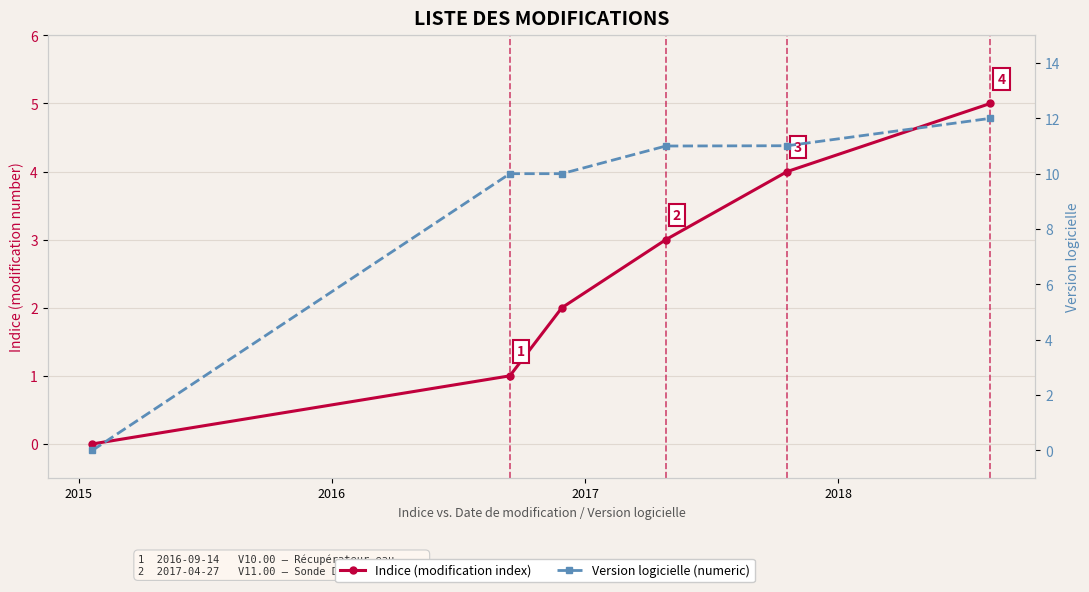

How many lines are shown in the chart?

2